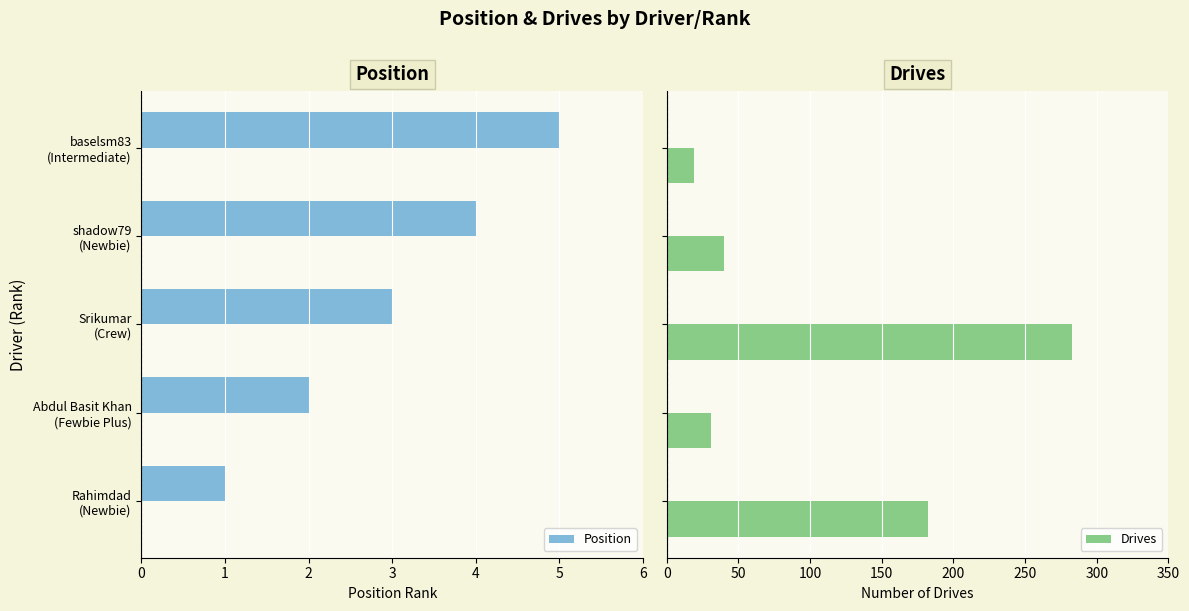

What is the value of the Drives bar at the 3rd from the left?

283